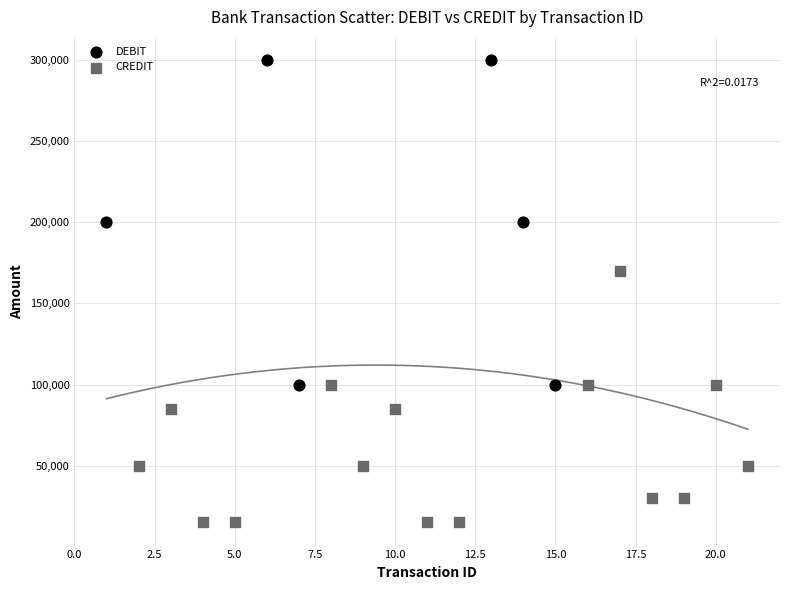

Which series has the widest spread of Y values?

DEBIT